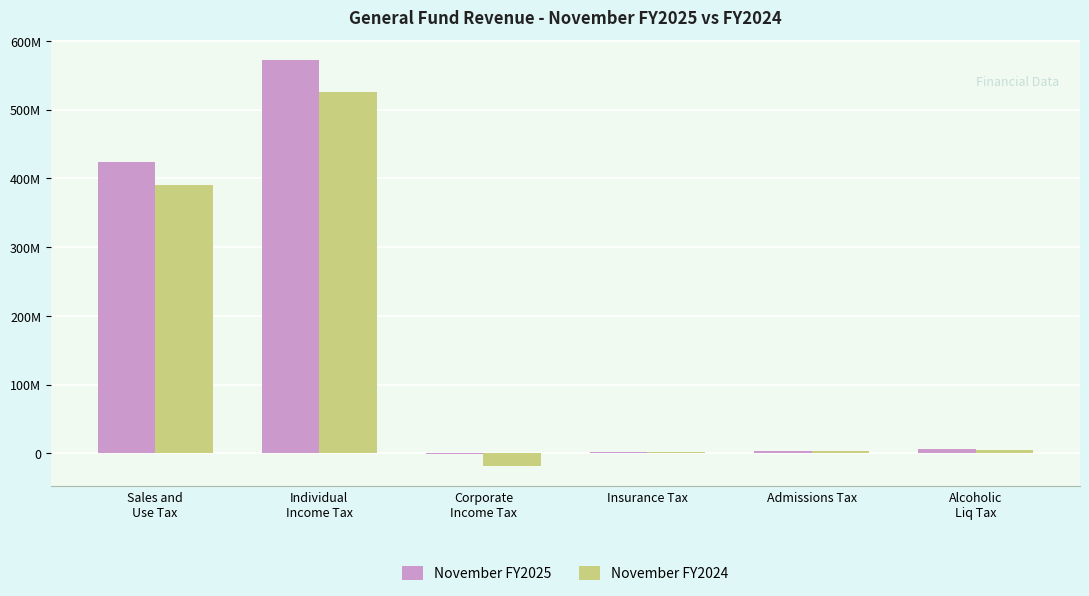

What are all the series names shown in the legend?

November FY2025, November FY2024